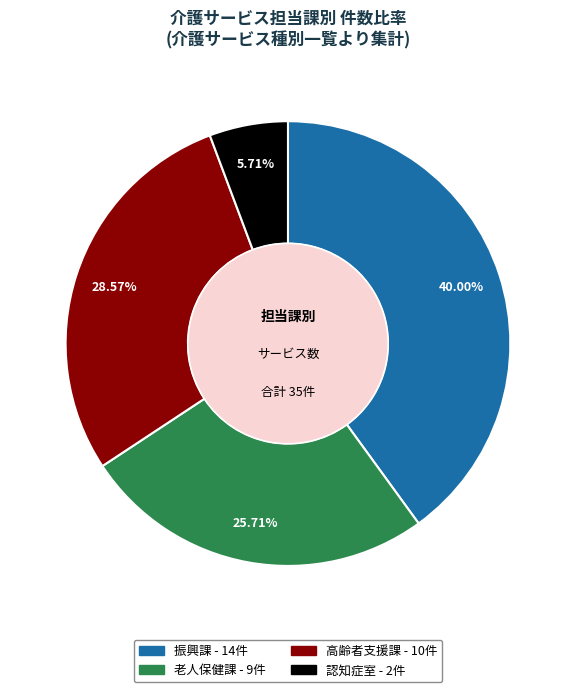

What is the largest slice in the pie chart?

振興課